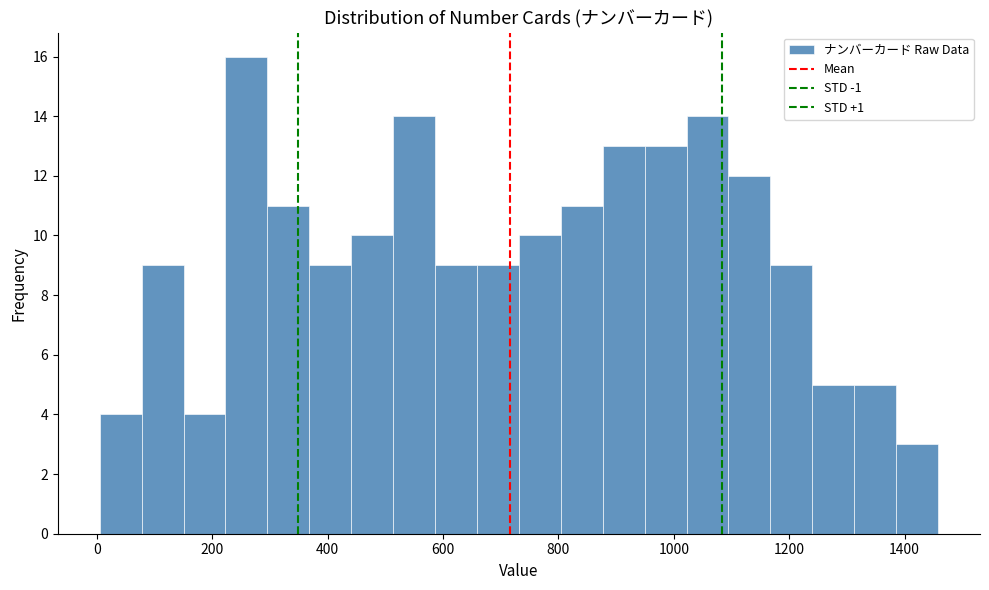

Read against the x-axis, roughly where is the centre of the tallest bar?

260